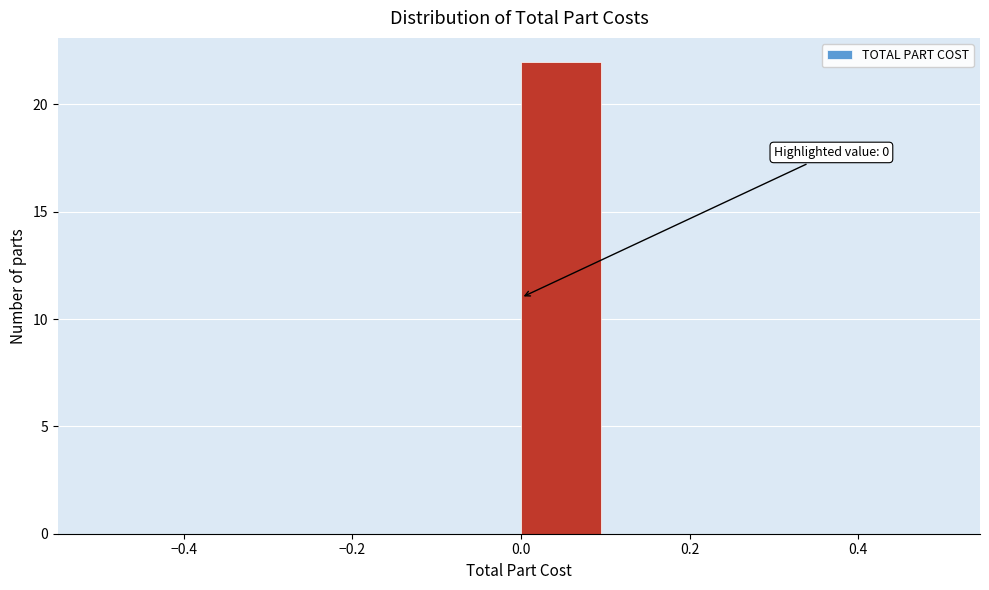

Over which range of the x-axis is the bar tallest?

0.0 to 0.1